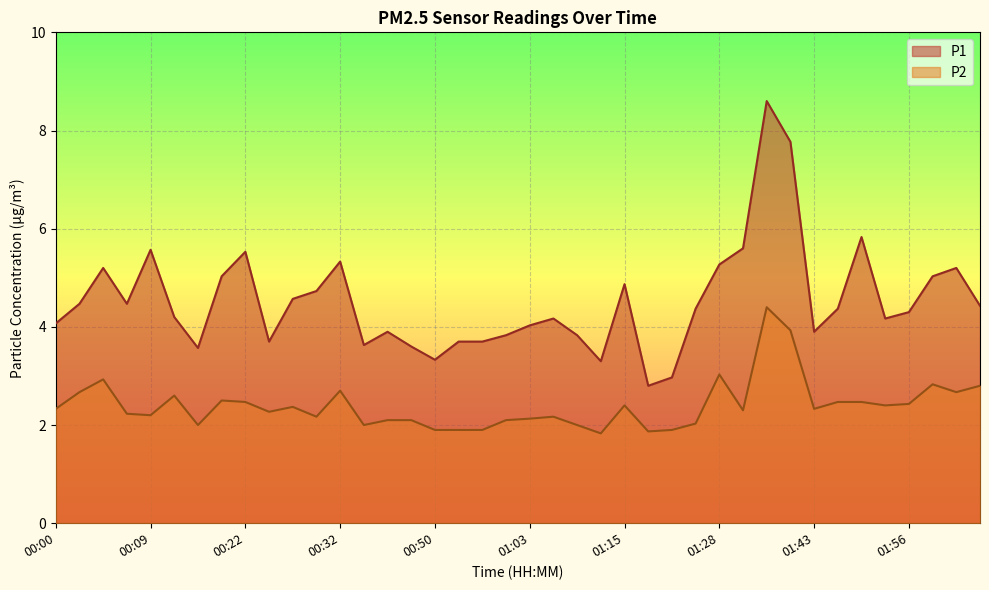

What is the average value of the P2 series?

2.4